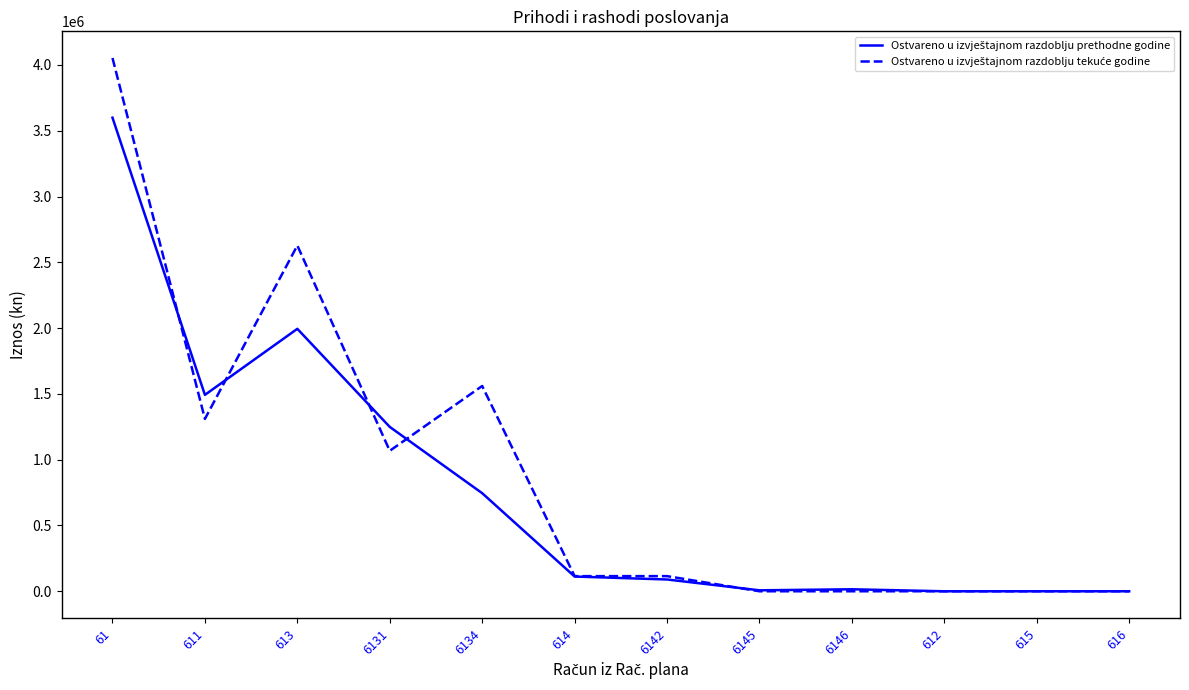

What is the total value across all series at 6134?

2305391.1